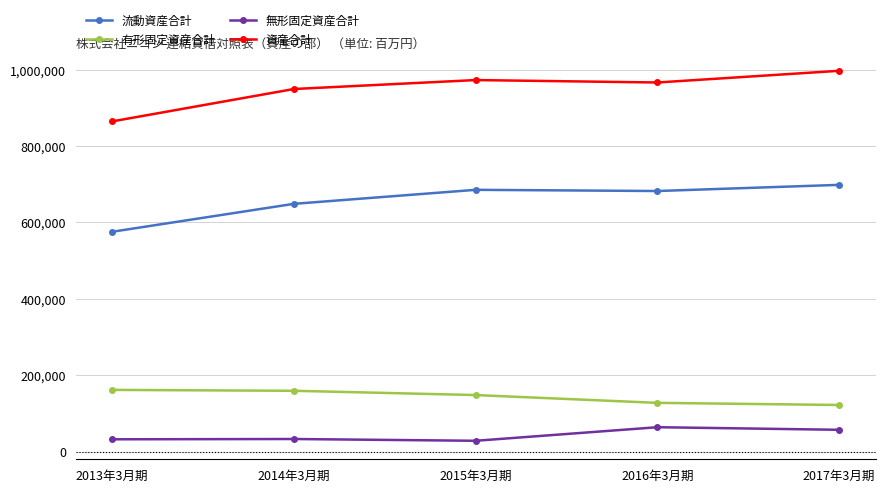

What is the highest value of the 流動資産合計 series?

698506